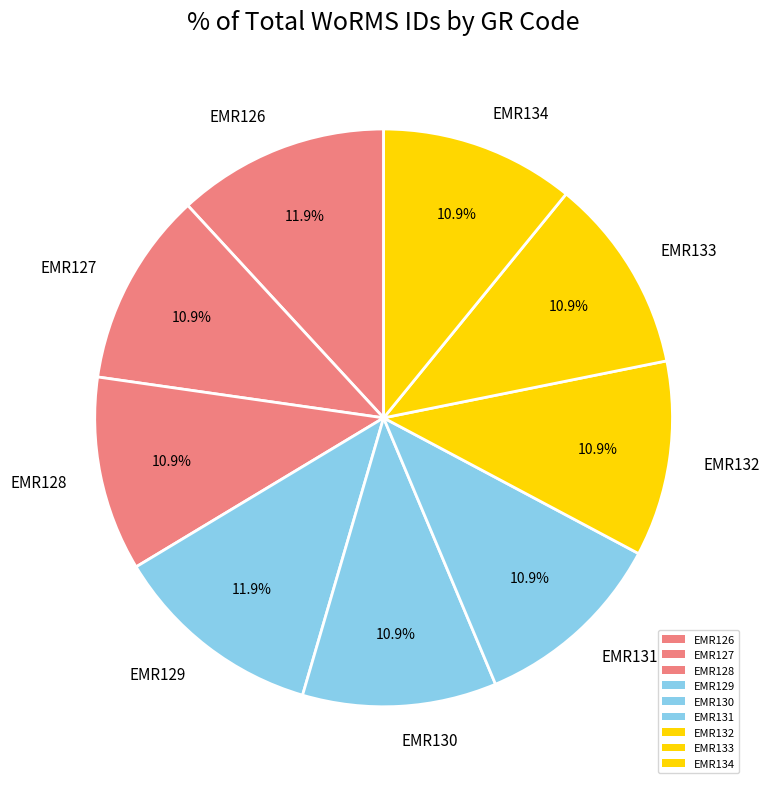

True or false: EMR128 accounts for 11% of the total.

True